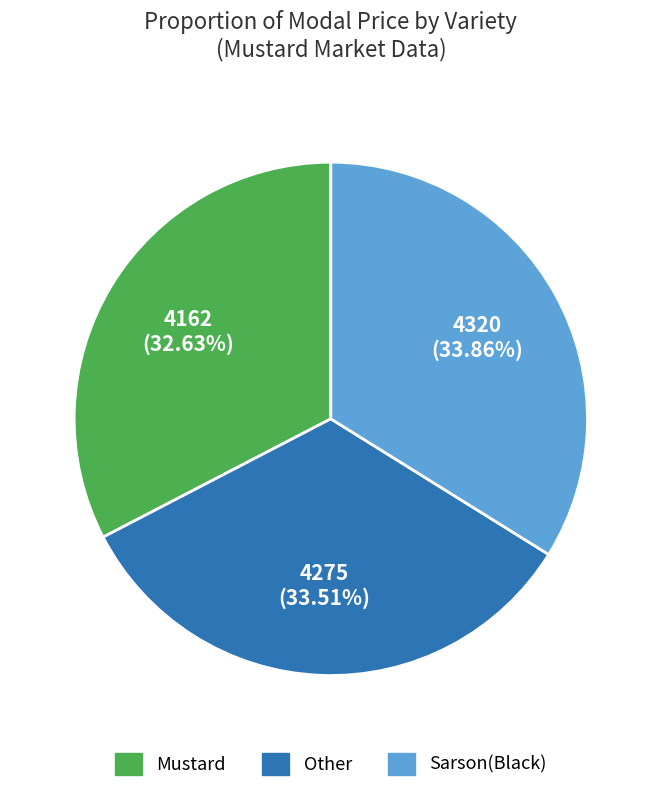

How many segments does this pie chart have?

3